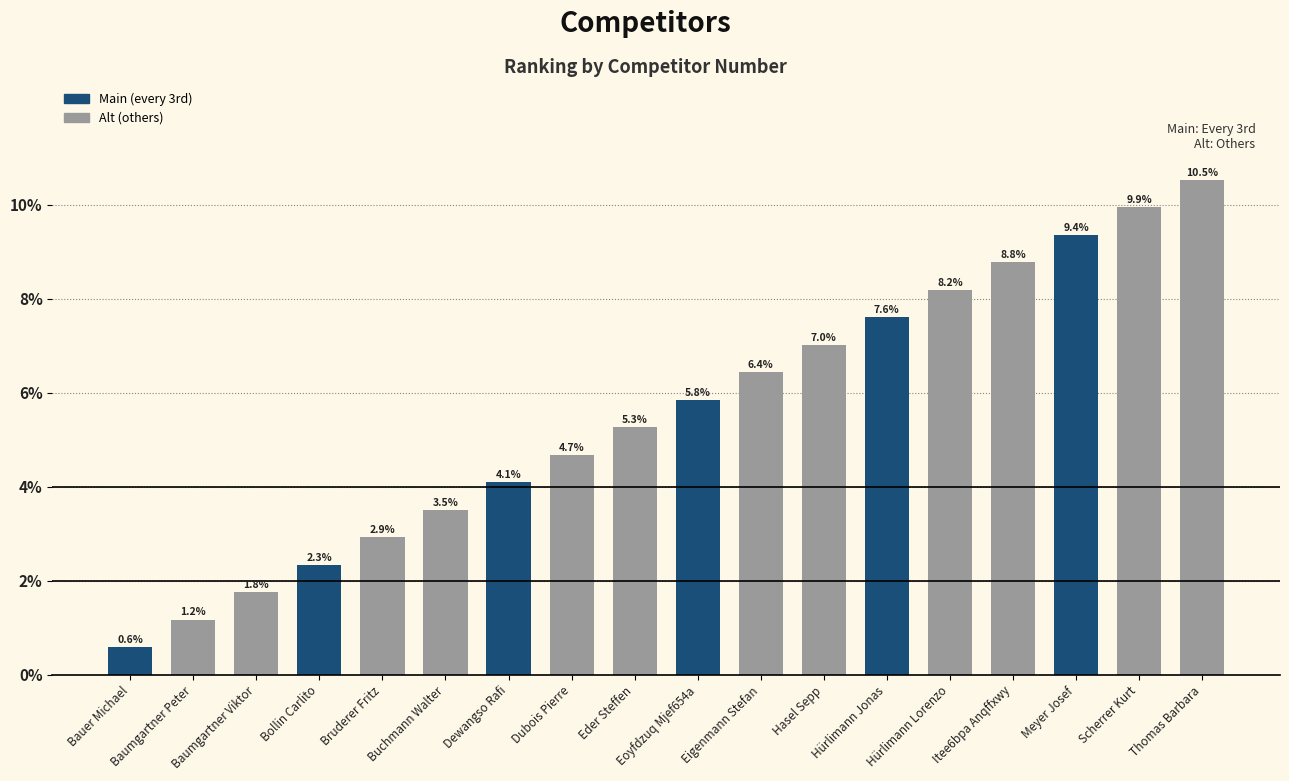

Count the number of values greater than 5.

10